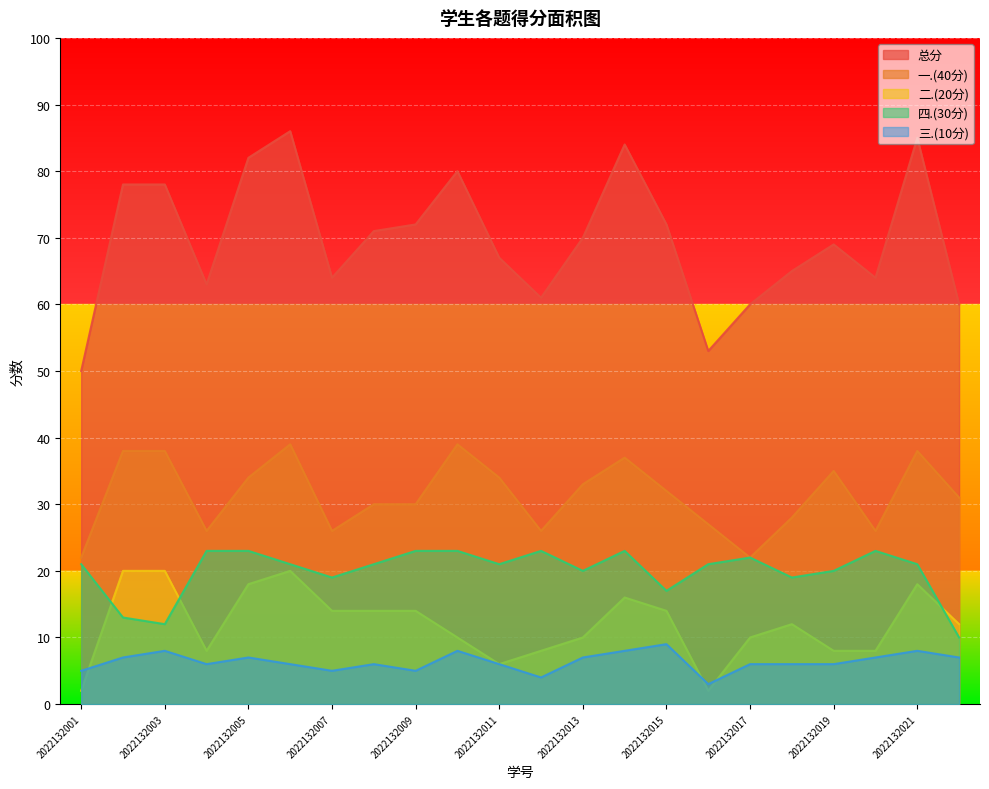

Rank the series at 2022132009 from lowest to highest value.

三.(10分), 二.(20分), 四.(30分), 一.(40分), 总分